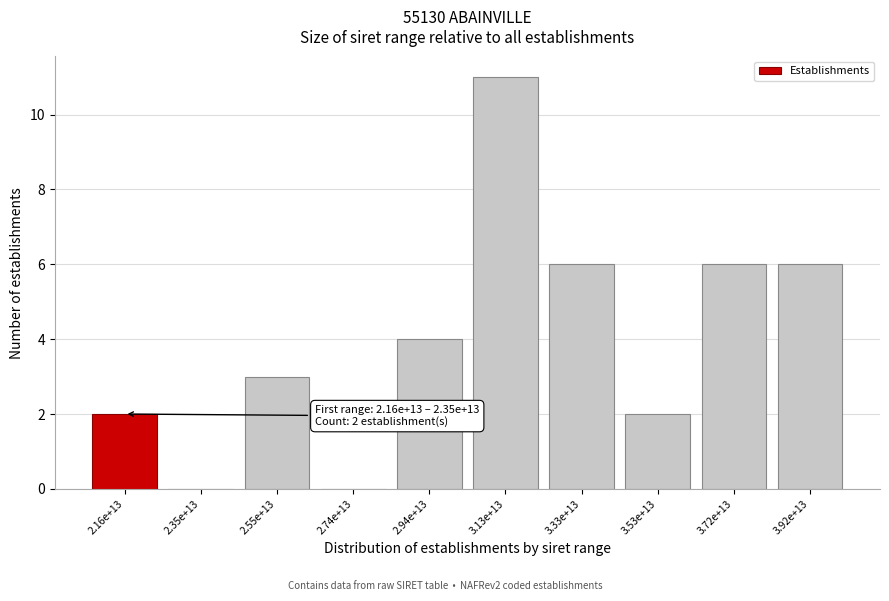

Reading right to left, list all the values displayed in this chart.

3.92e+13=6	3.72e+13=6	3.53e+13=2	3.33e+13=6	3.13e+13=11	2.94e+13=4	2.74e+13=0	2.55e+13=3	2.35e+13=0	2.16e+13=2